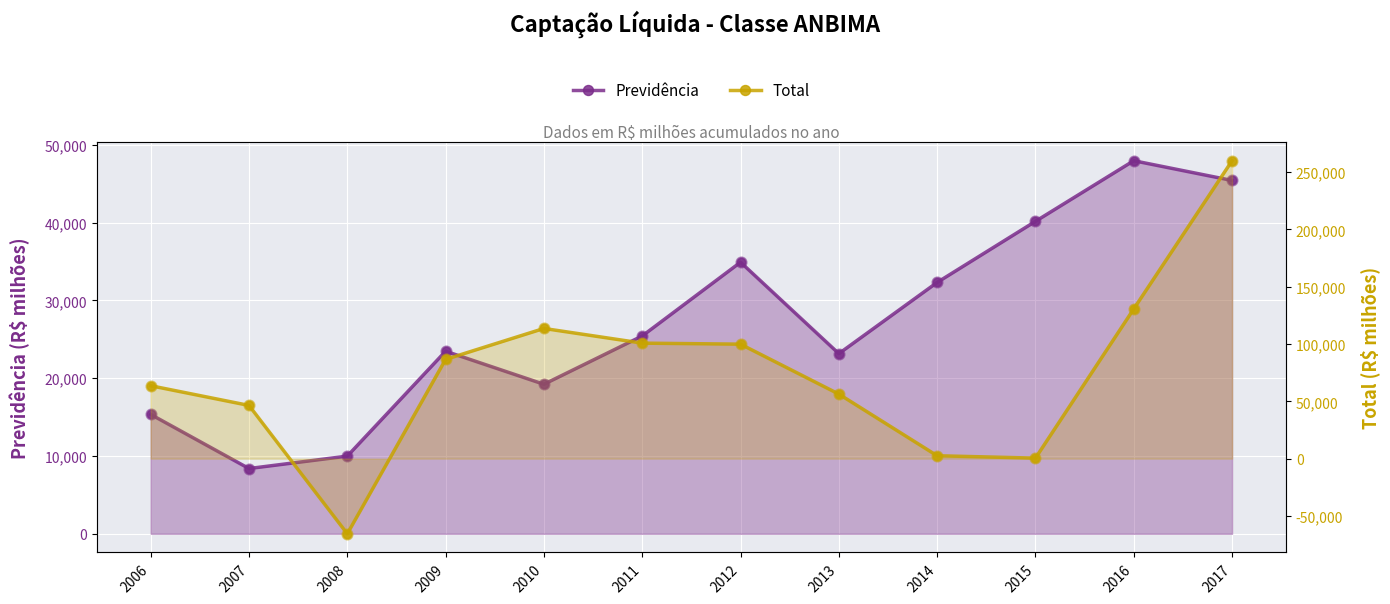

Which series has the largest total across all categories?

Total